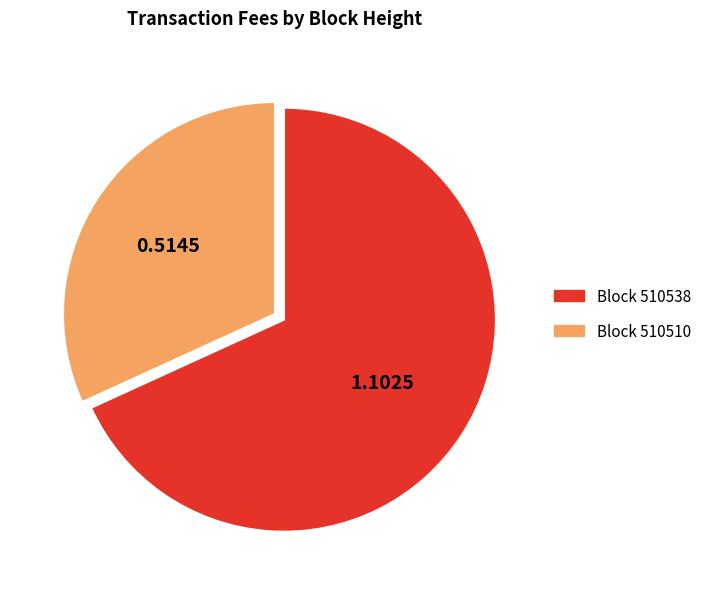

Is there a majority slice in this chart?

Yes